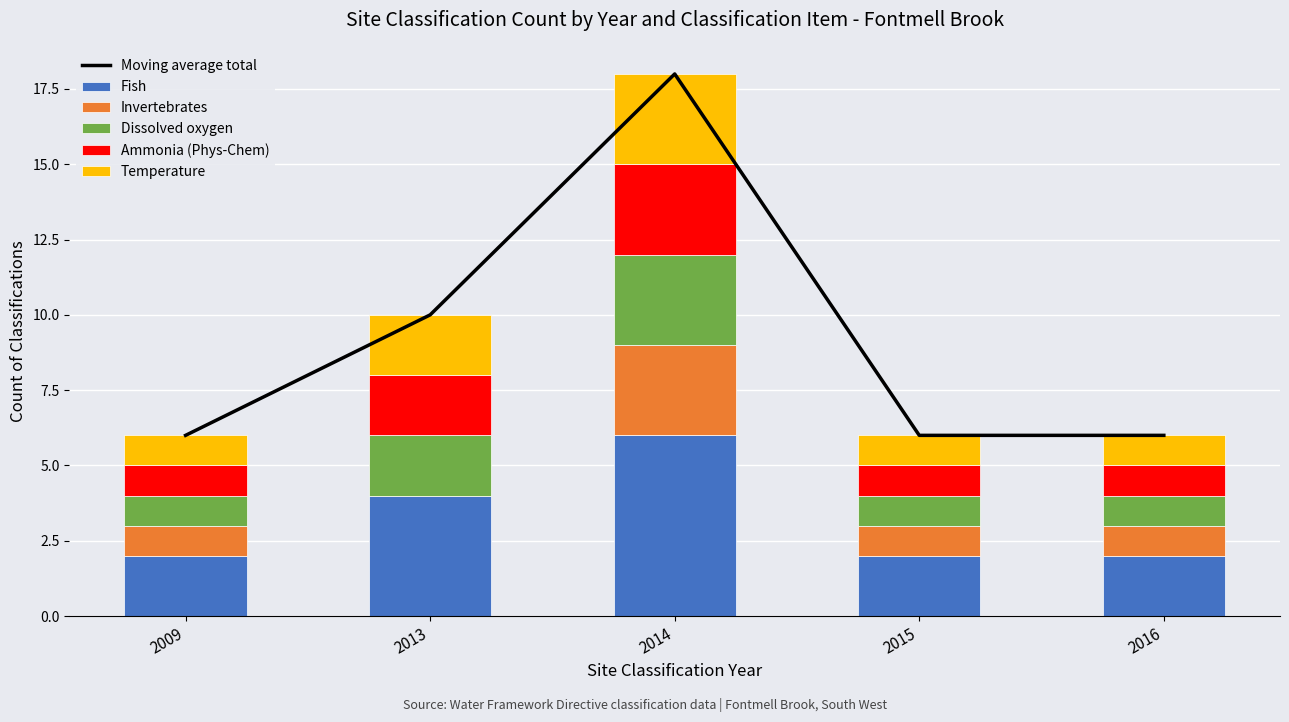

What is the sum of all Fish values?

16